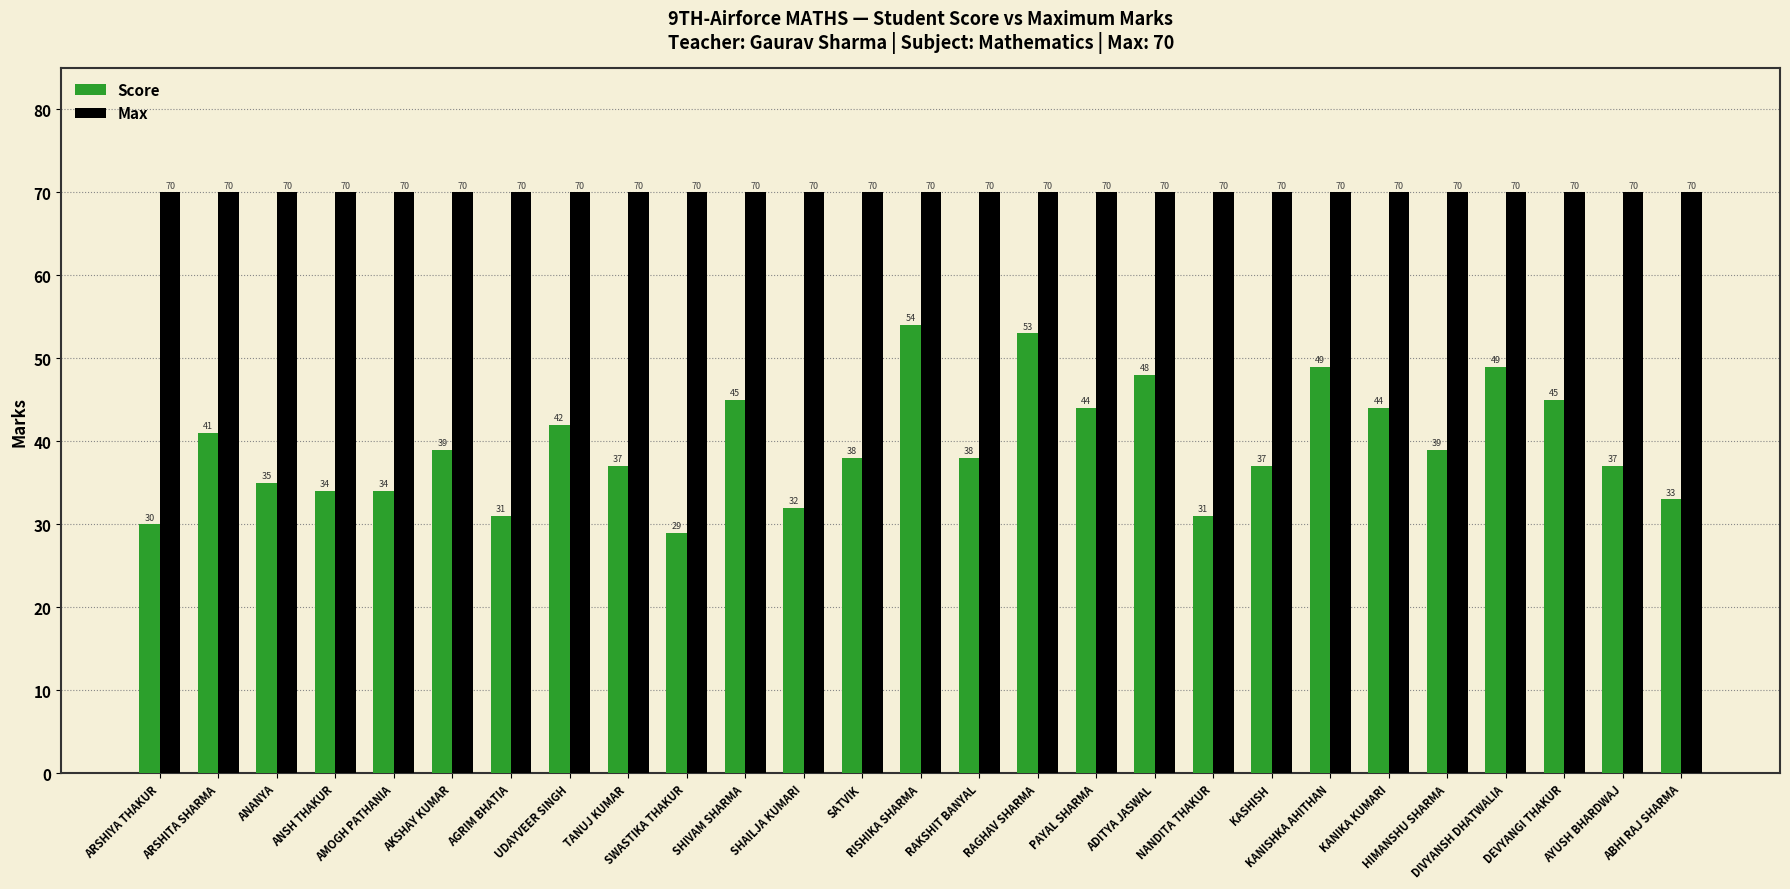

What are all the series names shown in the legend?

Score, Max